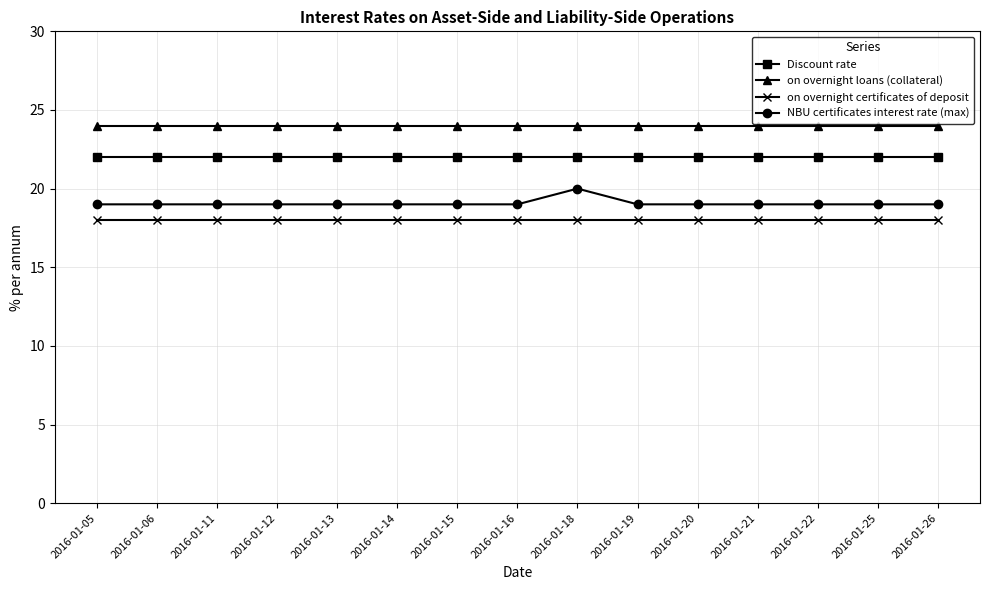

What is the highest value of the NBU certificates interest rate (max) series?

20